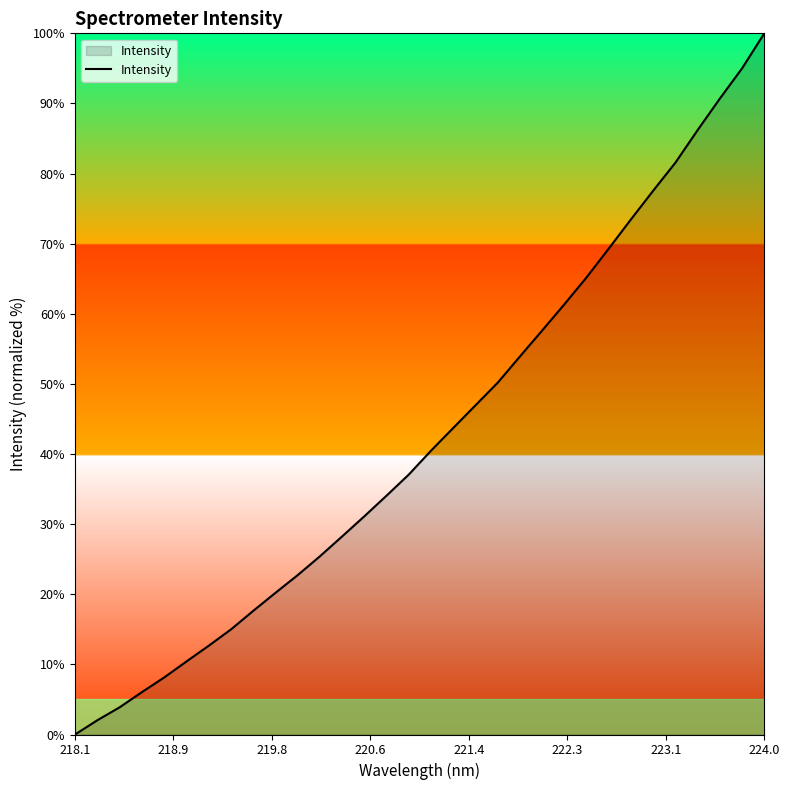

What is the maximum value shown in the chart?

100.0